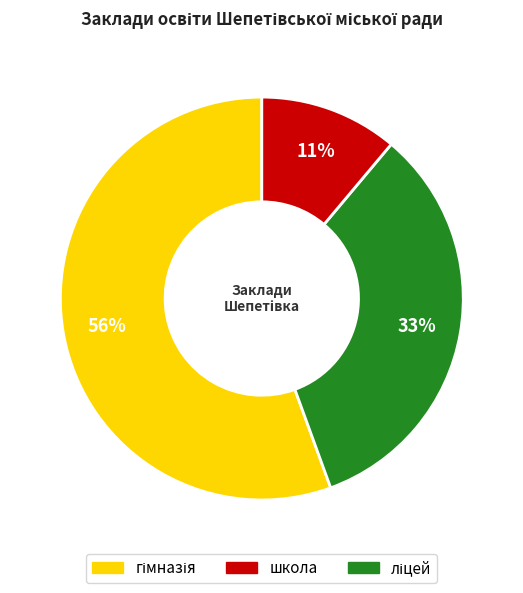

To the nearest percent, what is the average slice percentage?

33%